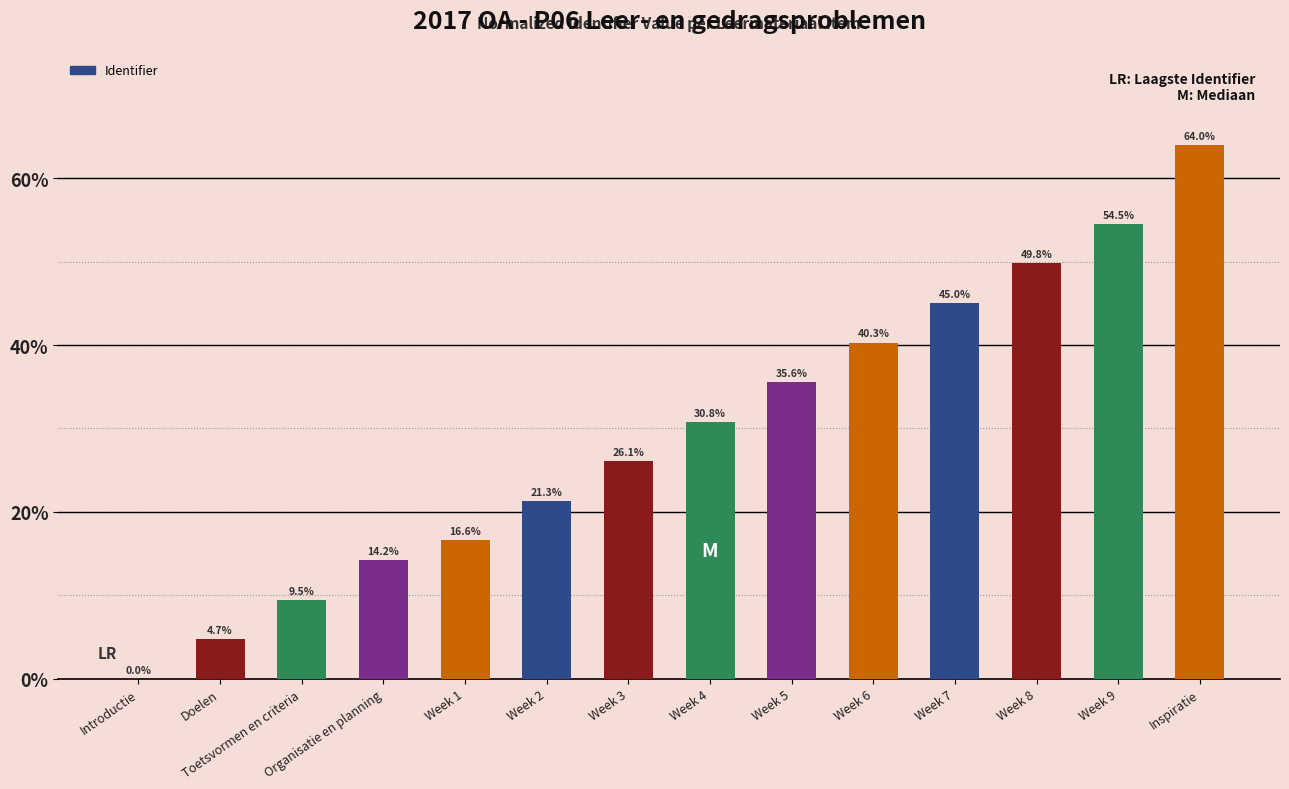

What is the sum of the values at Inspiratie and Organisatie en planning?

78.2